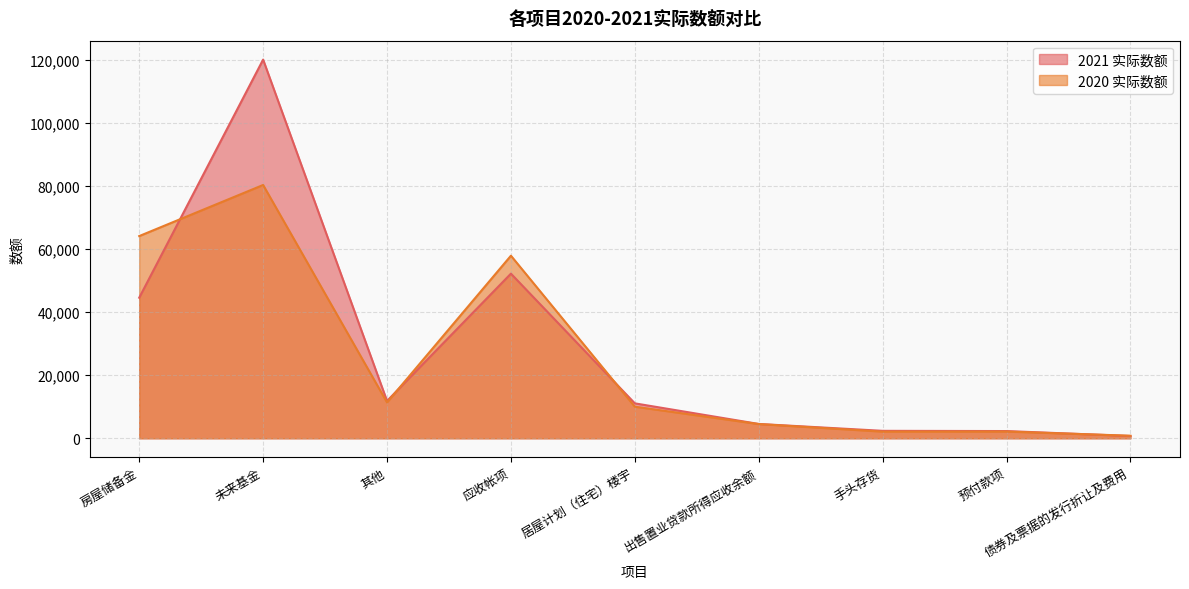

What value does the 2021 实际数额 series have at 其他, to the nearest 100?

11800